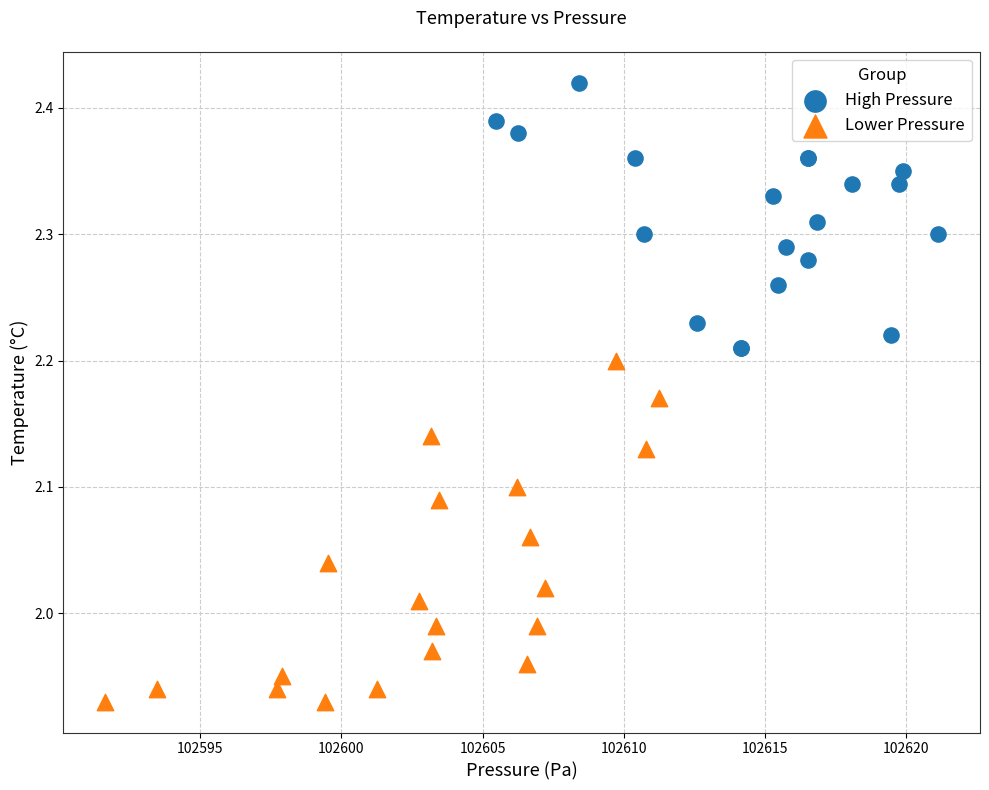

Which series reaches the minimum Y coordinate?

Lower Pressure